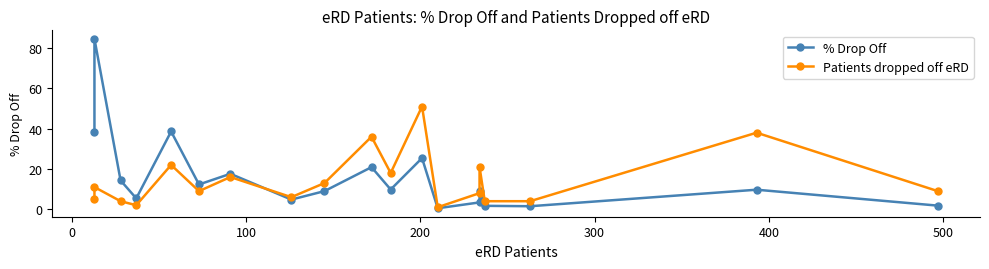

What is the sum of all Patients dropped off eRD values?

278.0